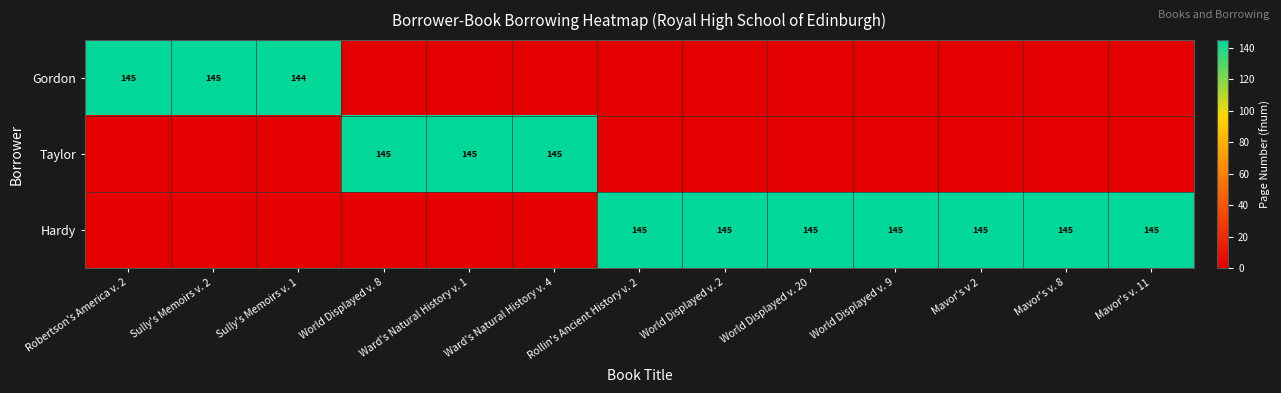

The Hardy series shows 36 at Rollin's Ancient History v. 2. True or false?

False